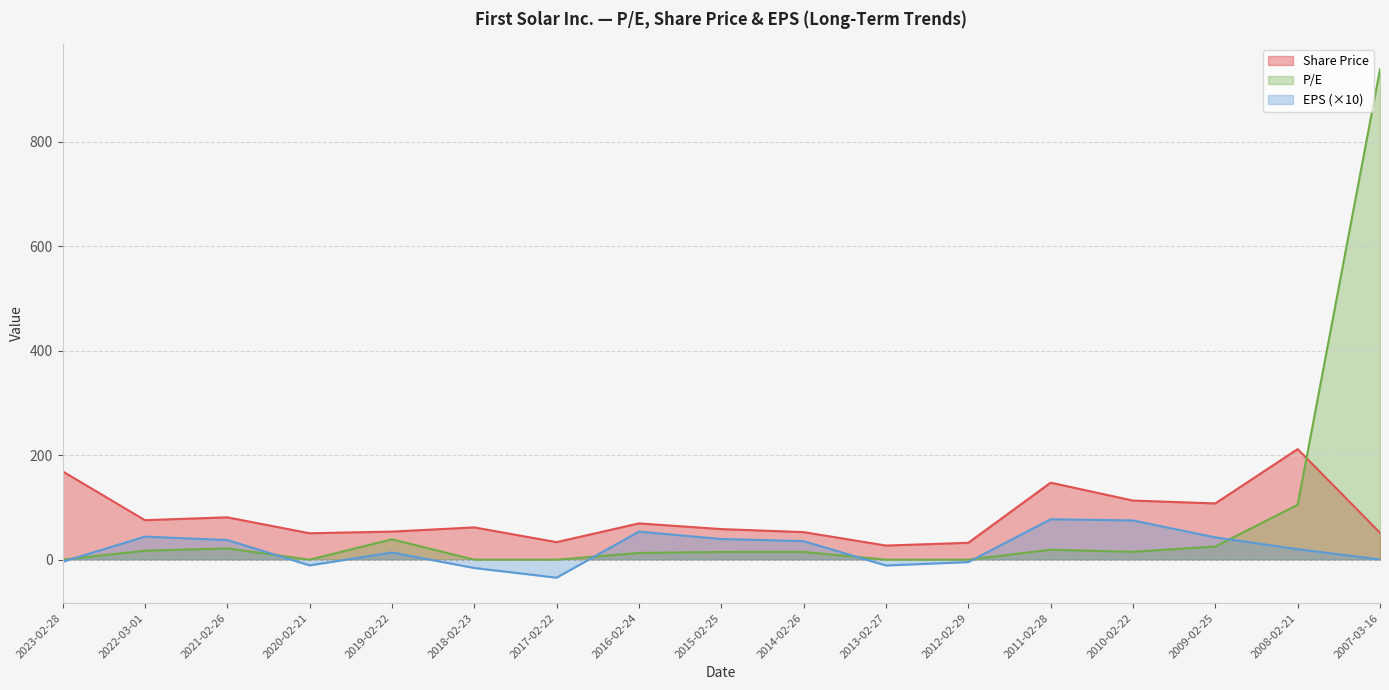

Which category has the highest value in the Share Price series?

2008-02-21